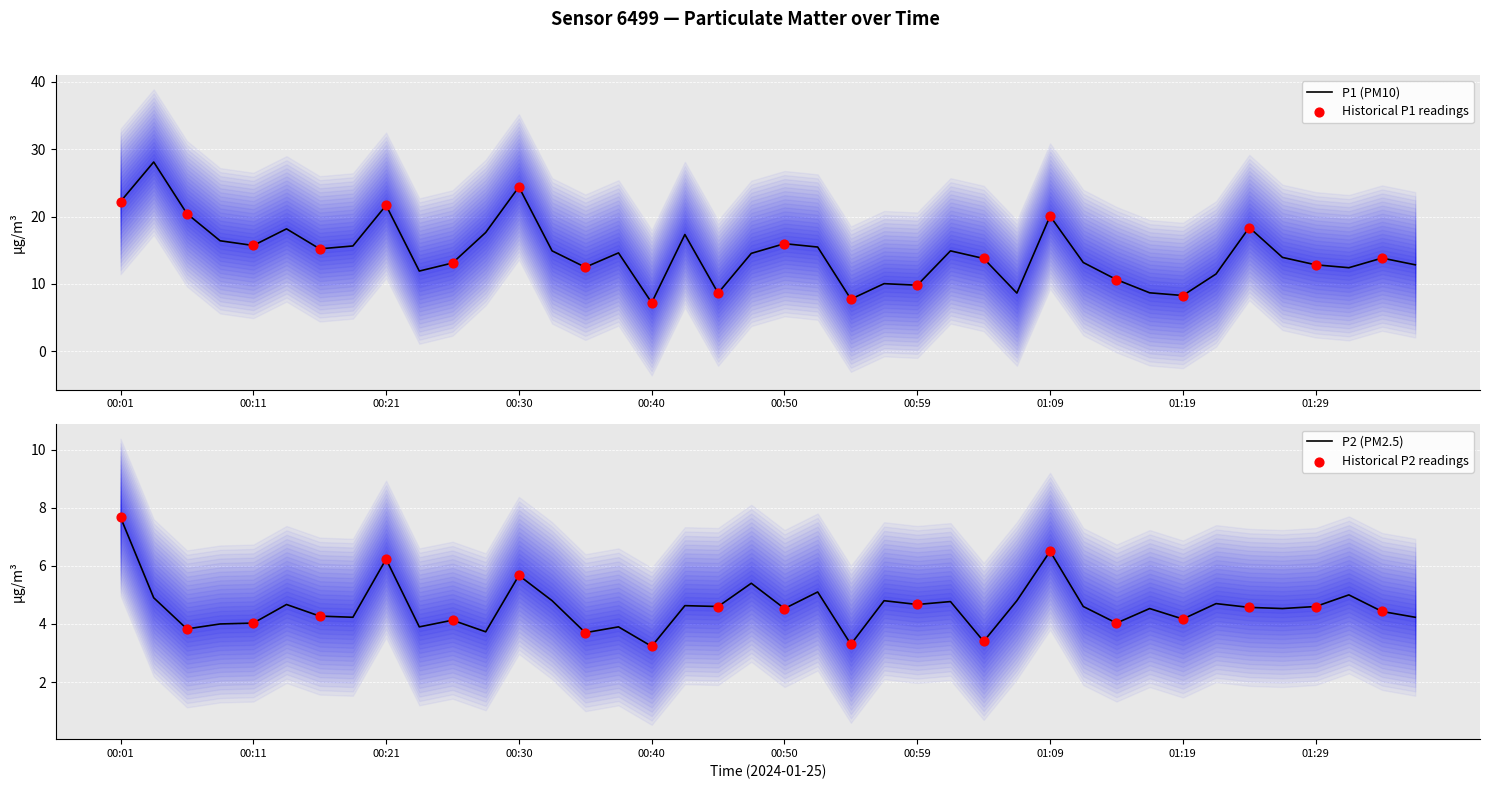

Which series reaches the maximum Y coordinate?

P1